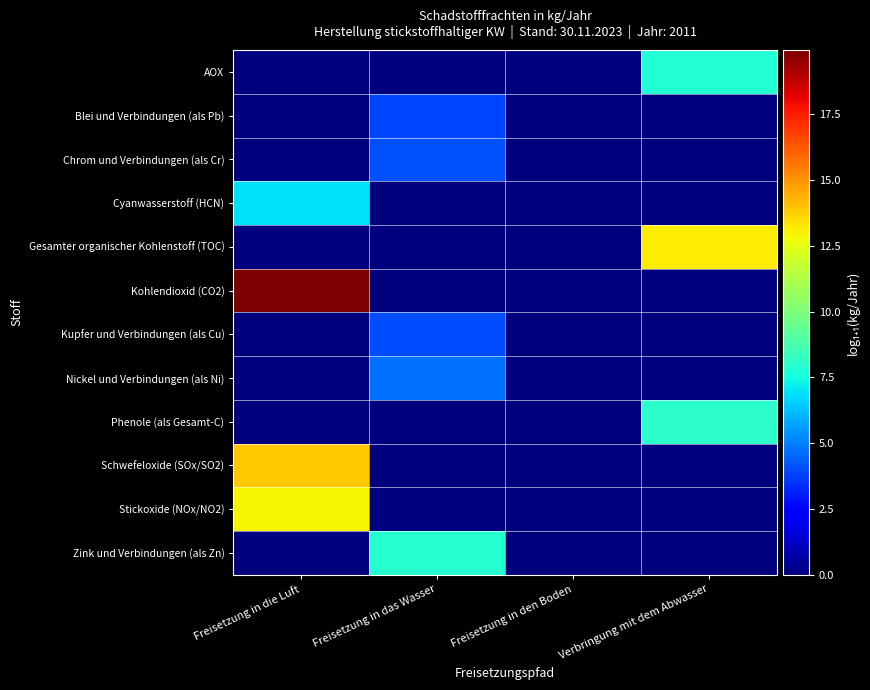

At which category is the sum across all series the highest?

Freisetzung in die Luft